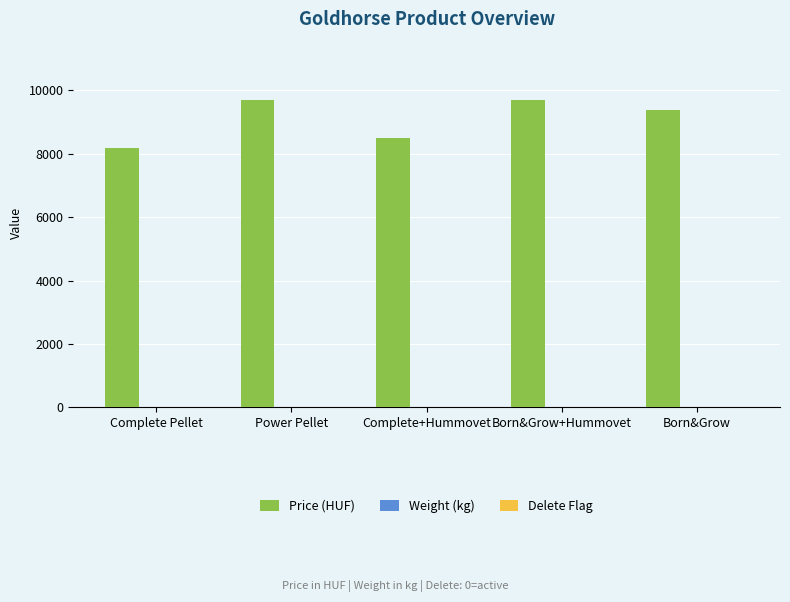

Between Power Pellet and Complete+Hummovet, which series saw the biggest shift?

Price (HUF)